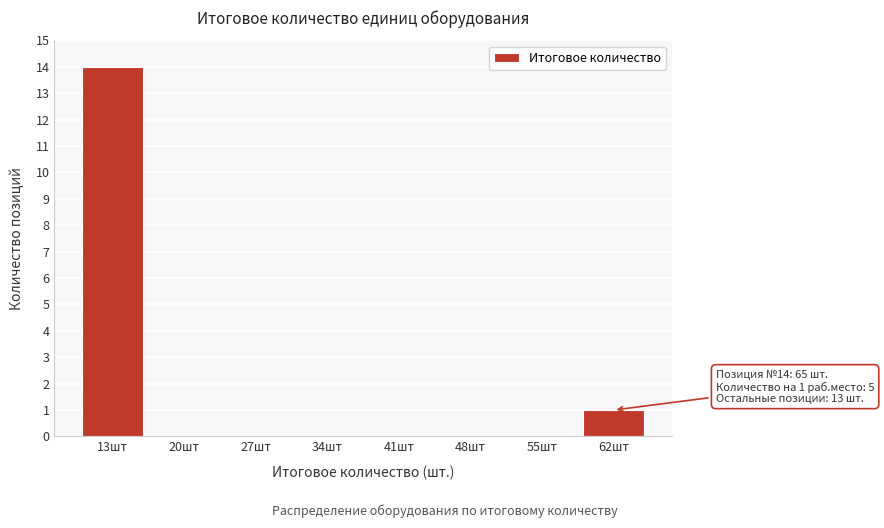

Reading right to left, extract all data points from this chart.

62шт=1	55шт=0	48шт=0	41шт=0	34шт=0	27шт=0	20шт=0	13шт=14